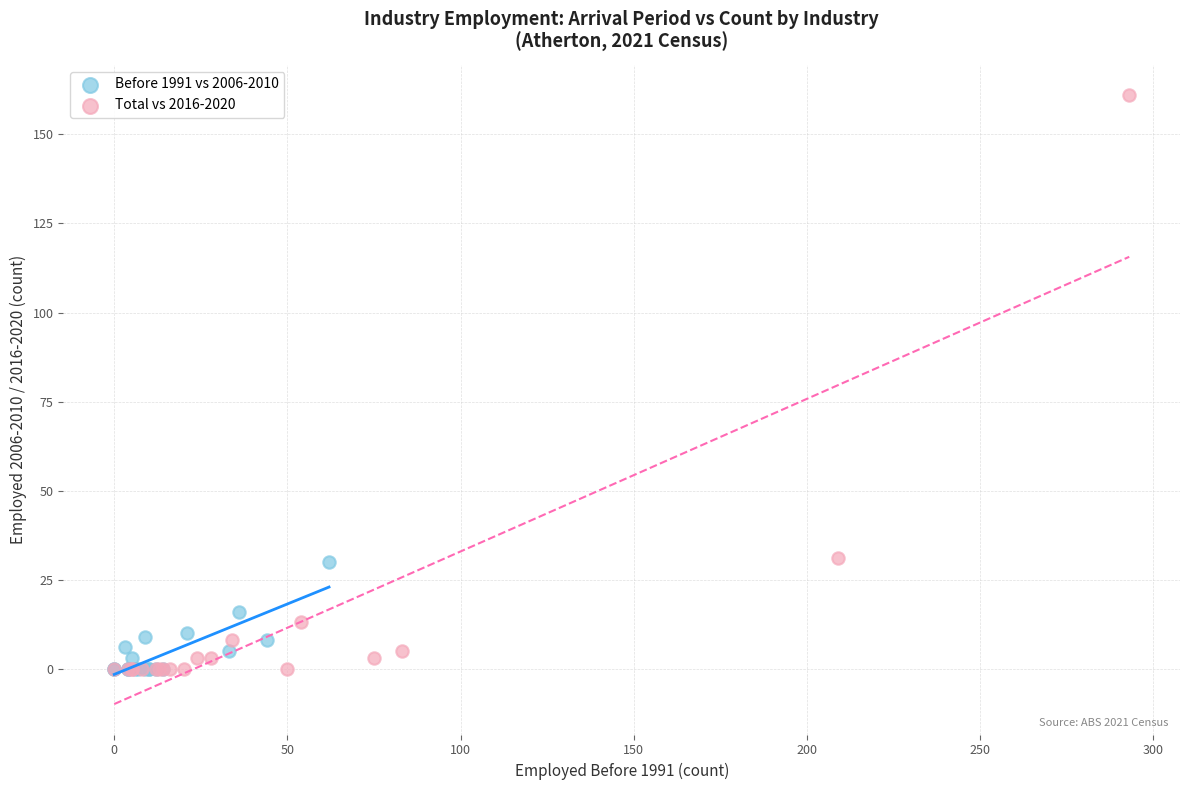

Which series contains the highest Y value?

Total vs 2016-2020